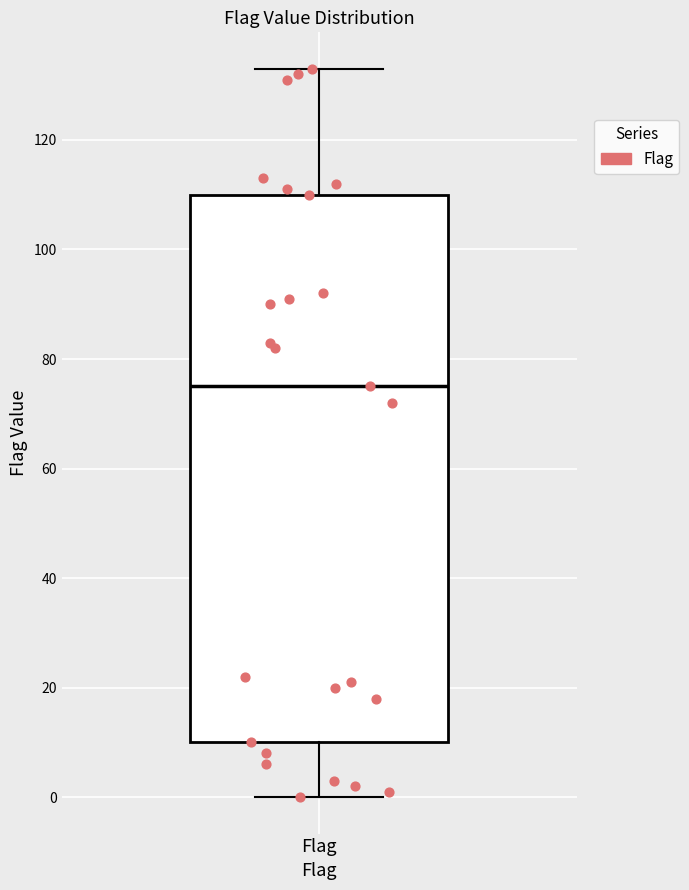

Transcribe this box plot: give where the median line is, the range the box spans, and where the two whiskers end, as read against the y-axis. The values are not printed on the chart, so give them approximately, as read against the axis.

median 76, box 10 to 110, whiskers 0 to 134